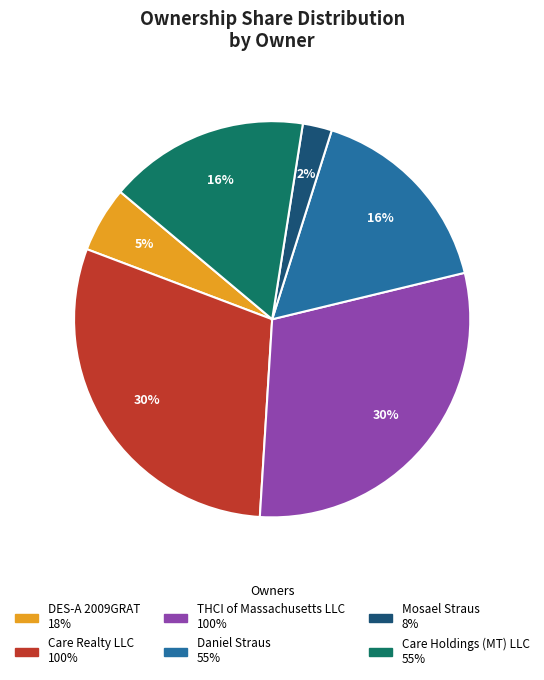

To the nearest percent, what portion does Daniel Straus represent?

16%